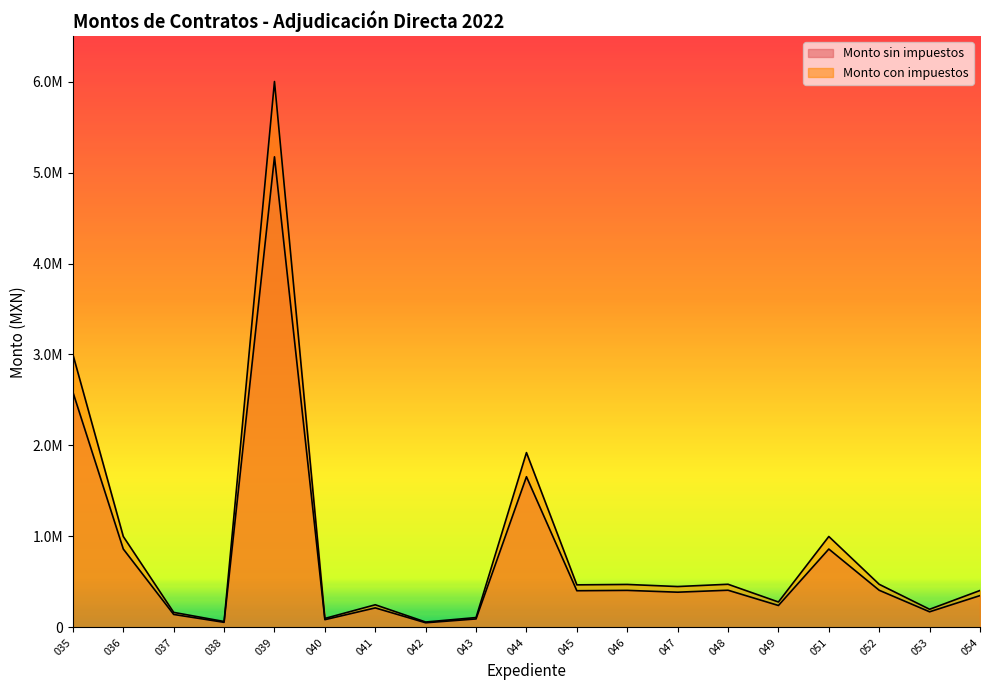

What are all the series names shown in the legend?

Monto sin impuestos, Monto con impuestos